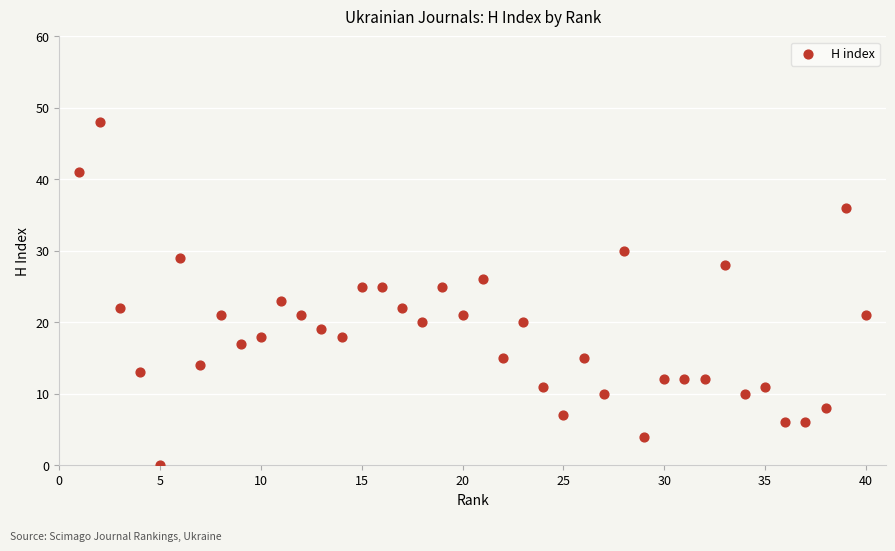

What is the range of X values (max minus min)?

39